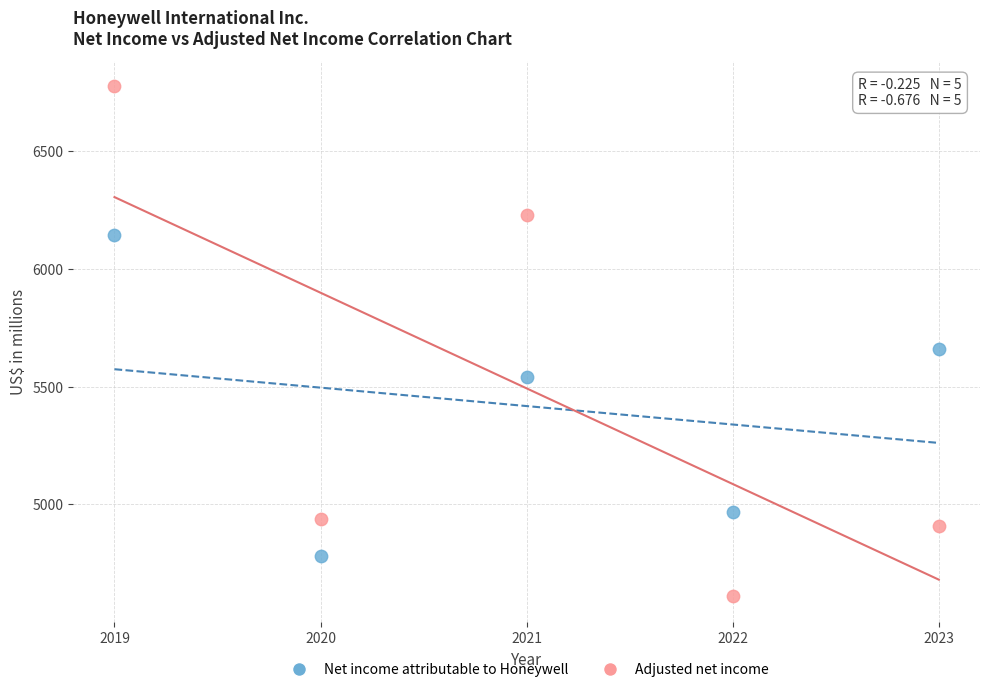

Across all data points, what is the average Y value?

5455